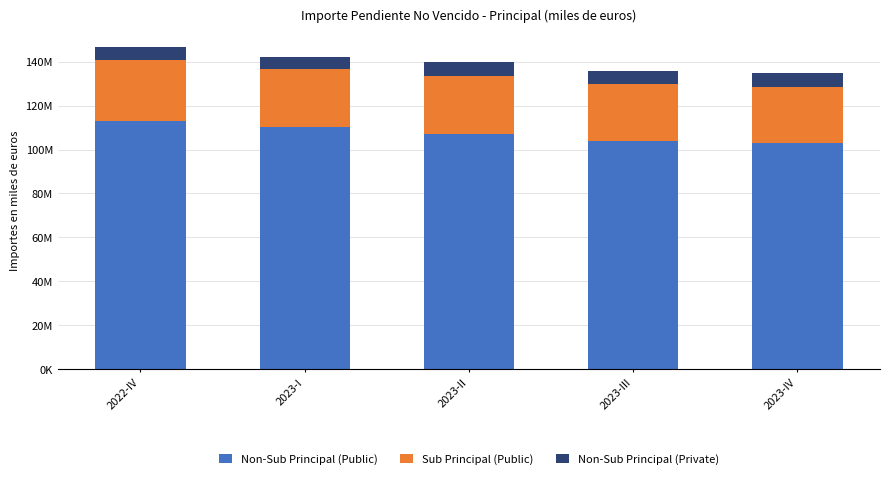

What are all the series names shown in the legend?

Non-Sub Principal (Public), Sub Principal (Public), Non-Sub Principal (Private)